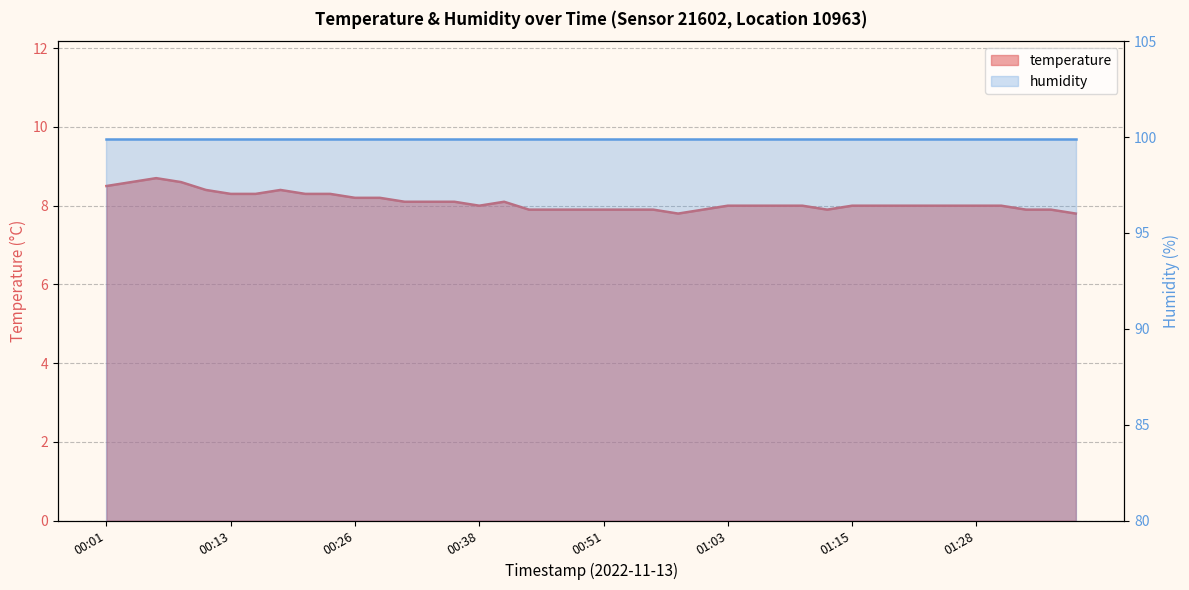

Reading left to right, list all the values displayed in this chart.

00:01=8.5	00:03=8.6	00:06=8.7	00:08=8.6	00:11=8.4	00:13=8.3	00:16=8.3	00:18=8.4	00:21=8.3	00:23=8.3	00:26=8.2	00:28=8.2	00:31=8.1	00:33=8.1	00:36=8.1	00:38=8.0	00:41=8.1	00:43=7.9	00:46=7.9	00:48=7.9	00:51=7.9	00:53=7.9	00:55=7.9	00:58=7.8	01:00=7.9	01:03=8.0	01:05=8.0	01:08=8.0	01:10=8.0	01:13=7.9	01:15=8.0	01:18=8.0	01:20=8.0	01:23=8.0	01:25=8.0	01:28=8.0	01:30=8.0	01:32=7.9	01:35=7.9	01:37=7.8